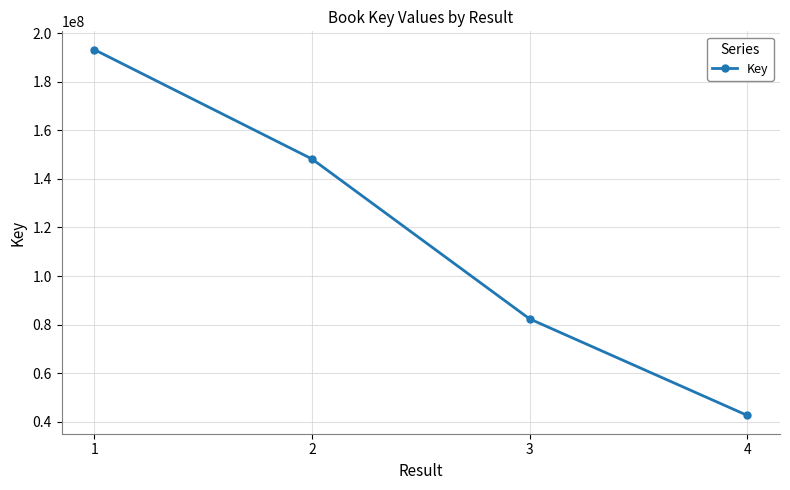

How many data points are less than 148240533?

2